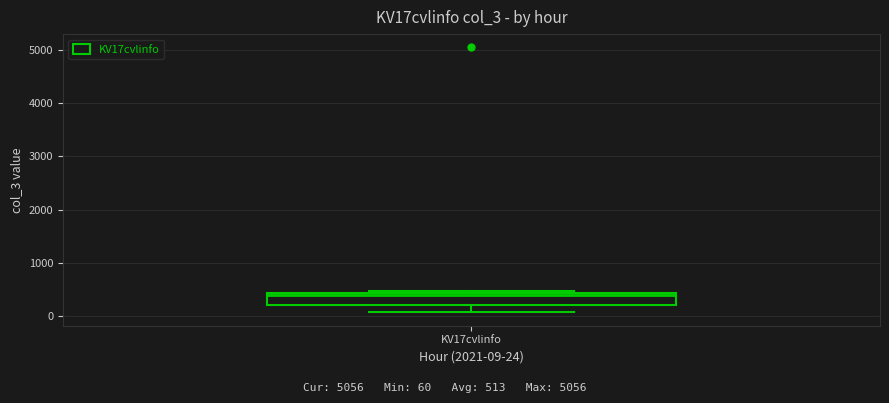

Where does the lower whisker of the box for KV17cvlinfo end on the y-axis? The values are not printed on the chart, so give them approximately, as read against the axis.

100